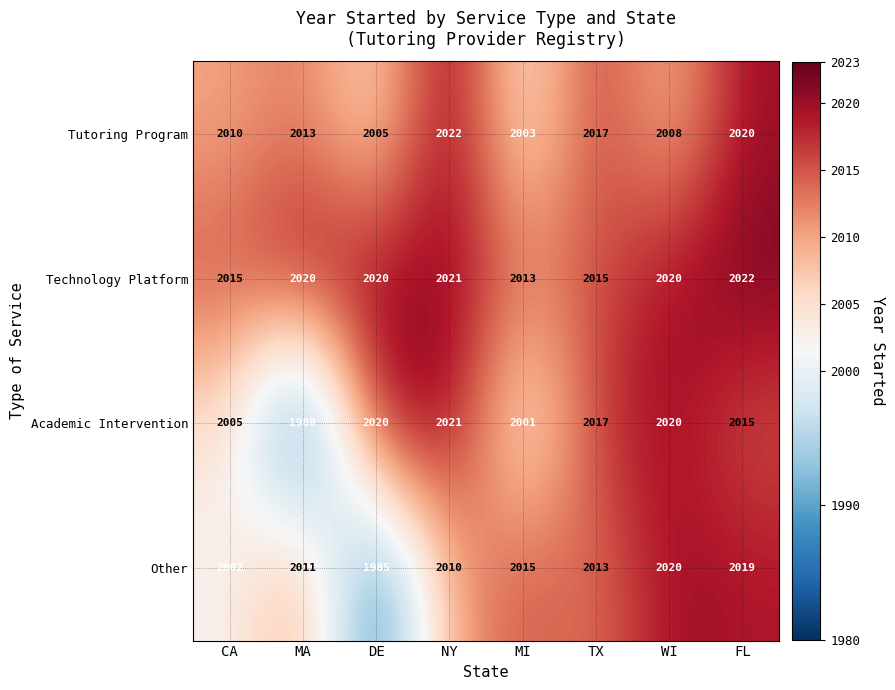

What is the sum of all Technology Platform values?

16146